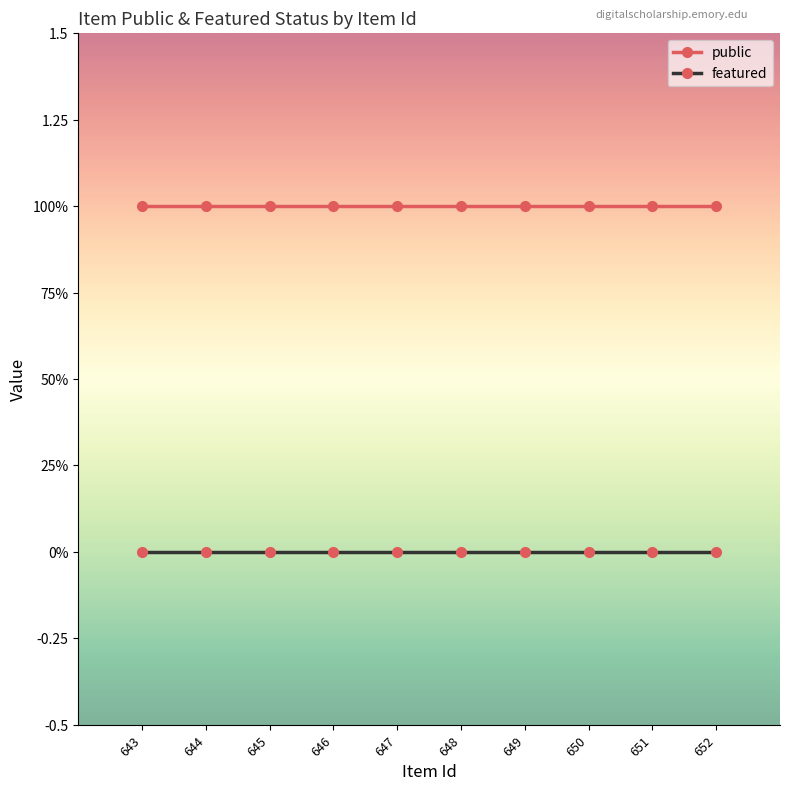

True or false: featured and public intersect in this chart.

False